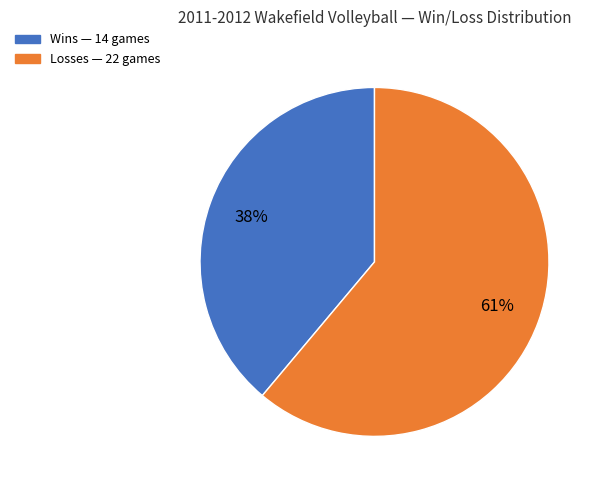

Rank the categories by value from highest to lowest.

L, W